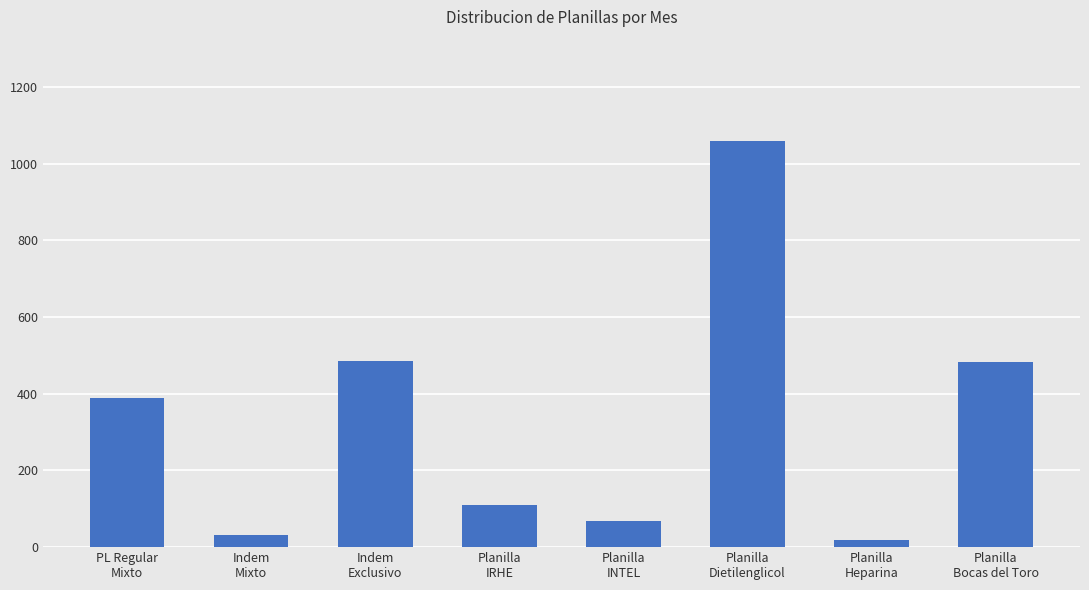

What is the ratio of the value at Planilla
Dietilenglicol to the value at PL Regular
Mixto?

2.7